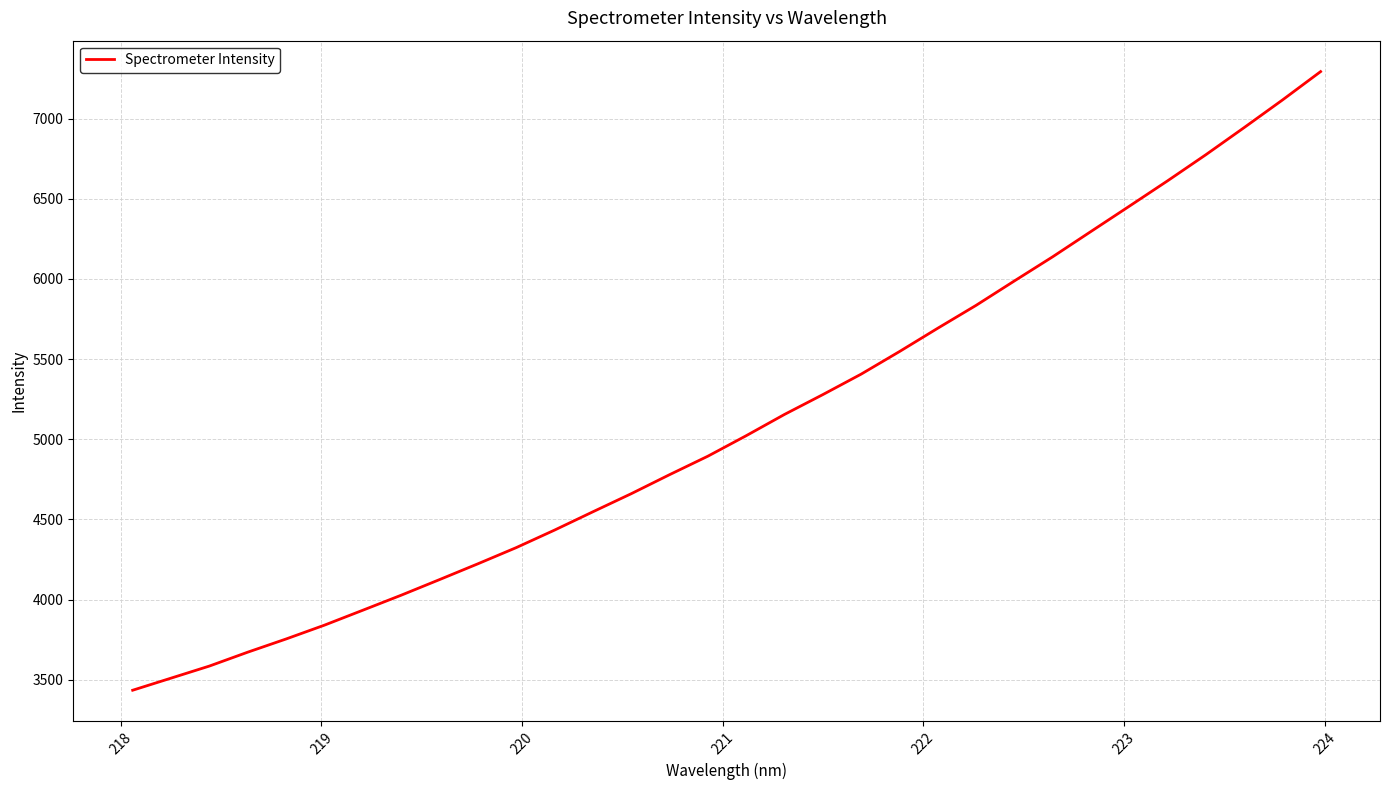

What is the smallest value displayed?

3434.9